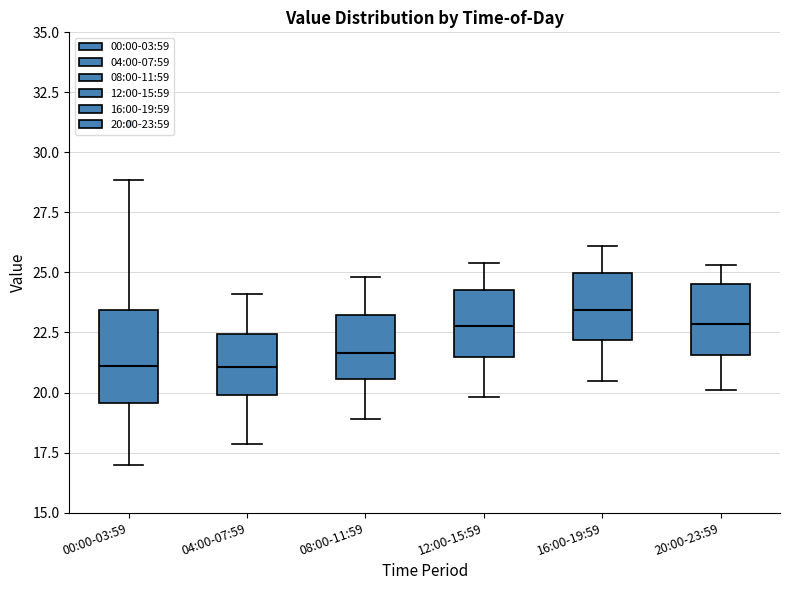

Where does the upper whisker of the box for 16:00-19:59 end on the y-axis? The values are not printed on the chart, so give them approximately, as read against the axis.

26.0